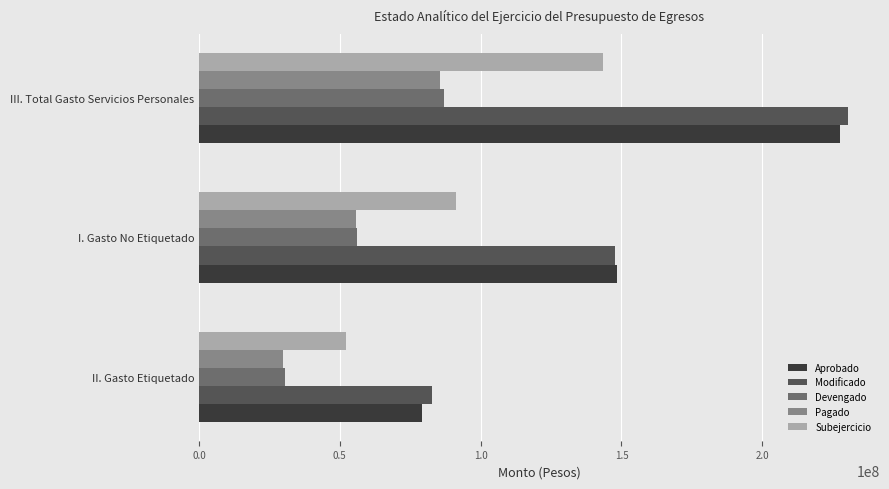

True or false: Modificado has a value of 84657597.2 at I. Gasto No Etiquetado.

False